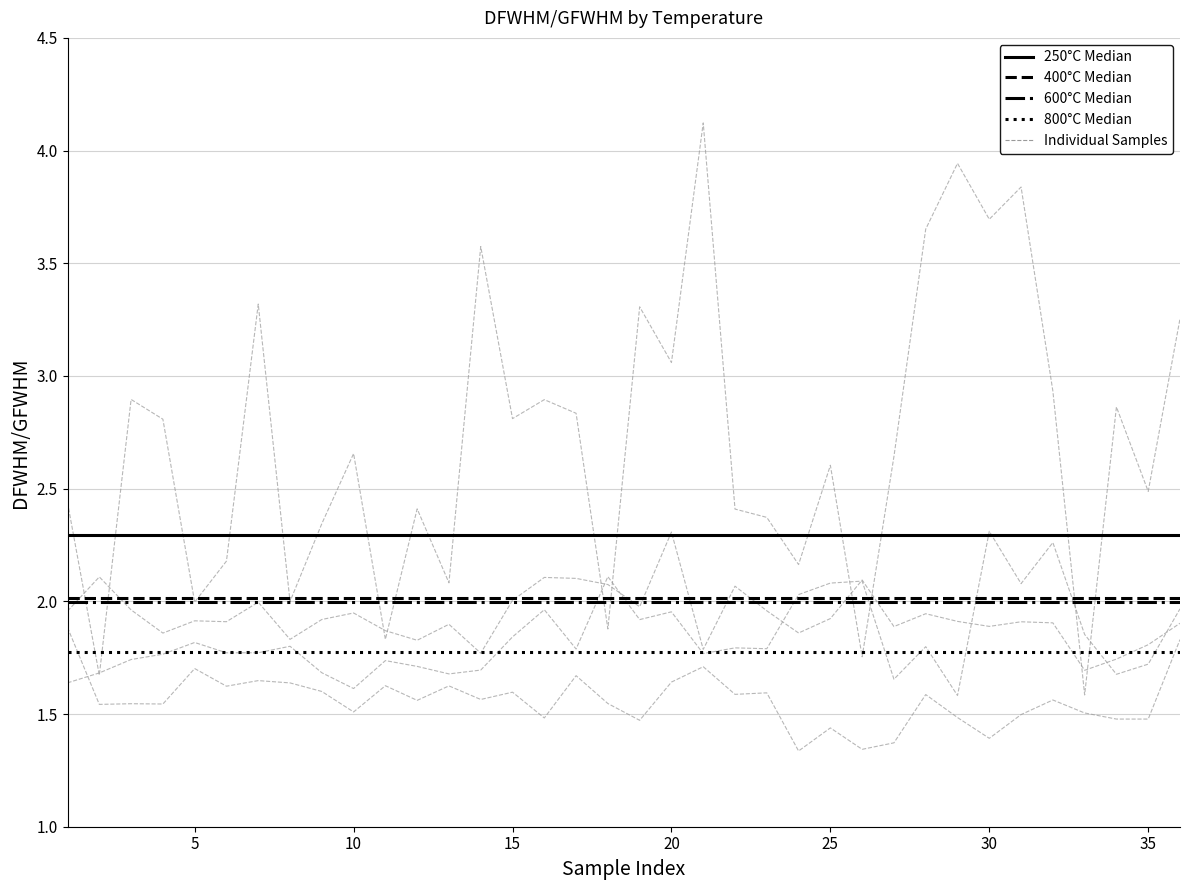

What is the minimum value shown in the chart?

1.3